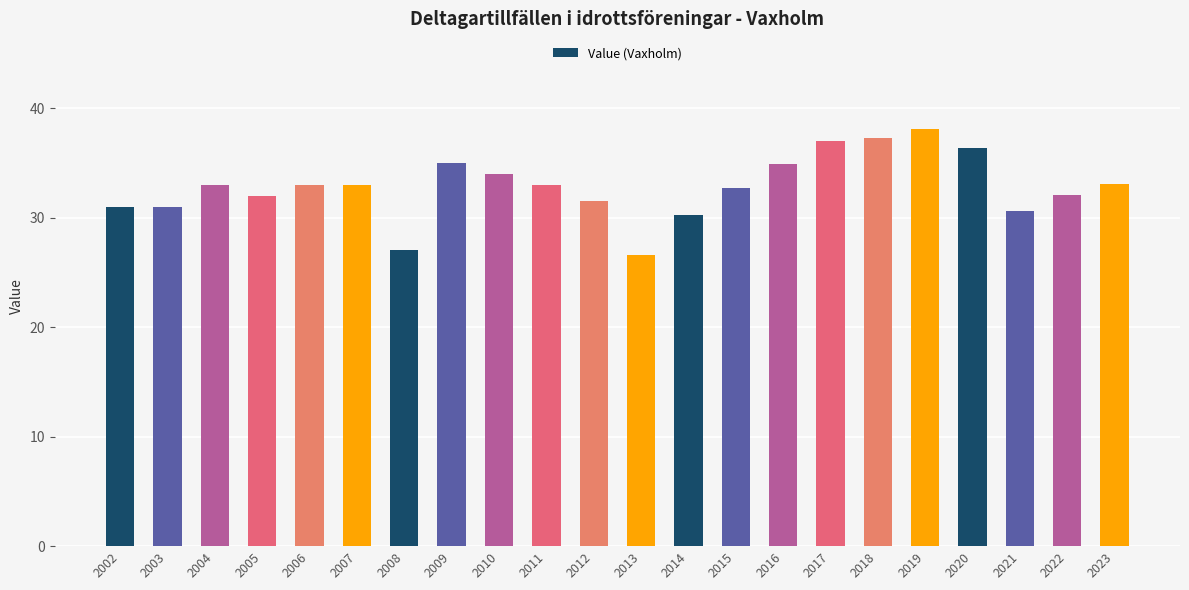

Between 2002 and 2008, which is larger?

2002